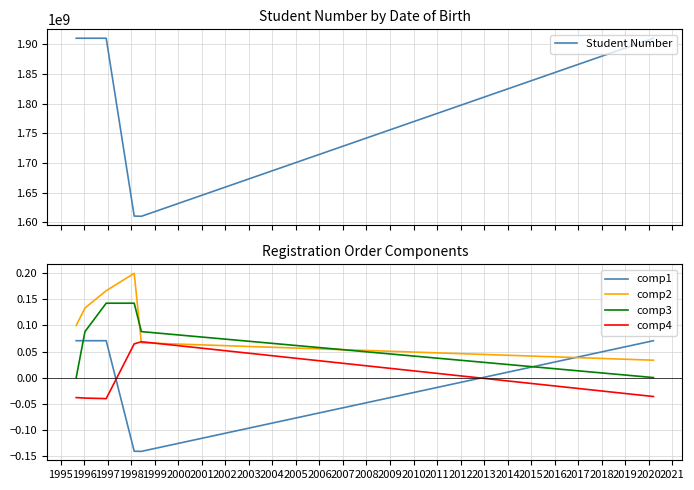

True or false: comp3 and comp2 cross at least once.

True